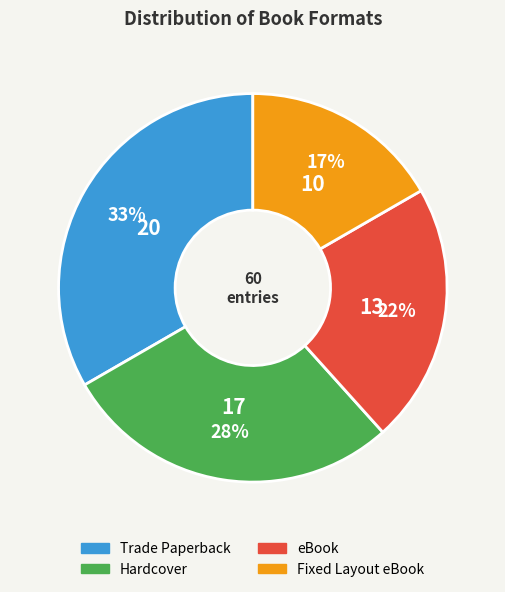

How many segments does this pie chart have?

4